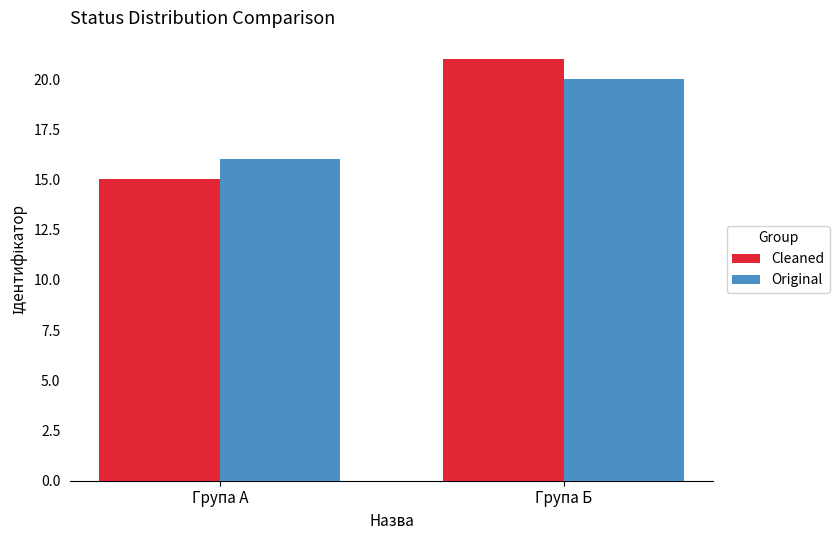

What is the minimum value for Cleaned?

15